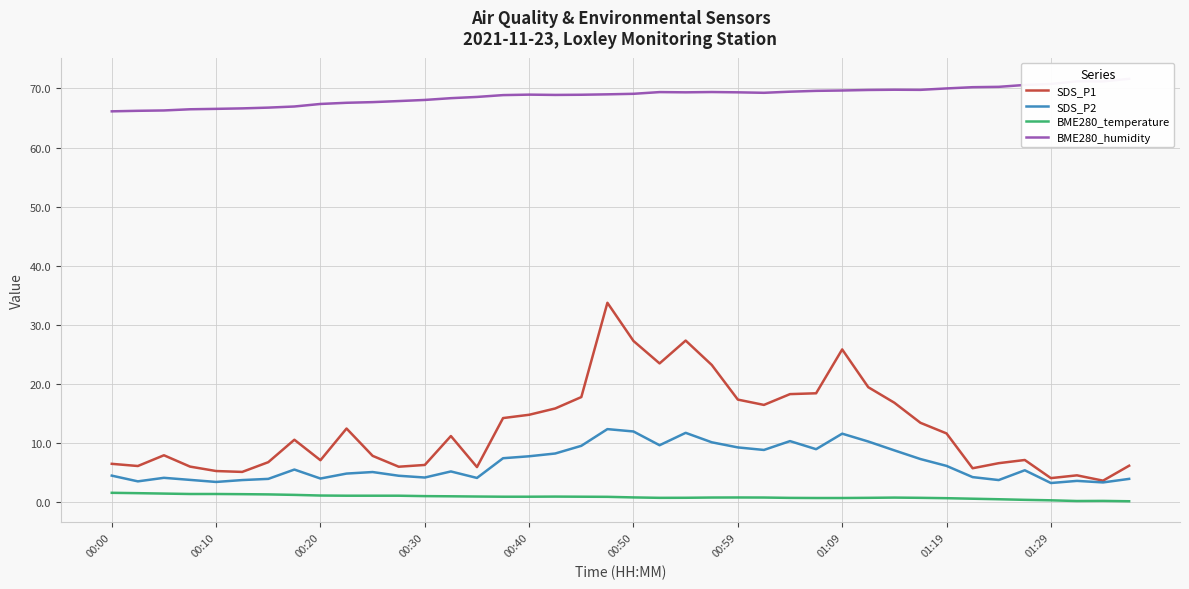

In BME280_temperature, how many points are higher than both neighbors (excluding endpoints)?

4